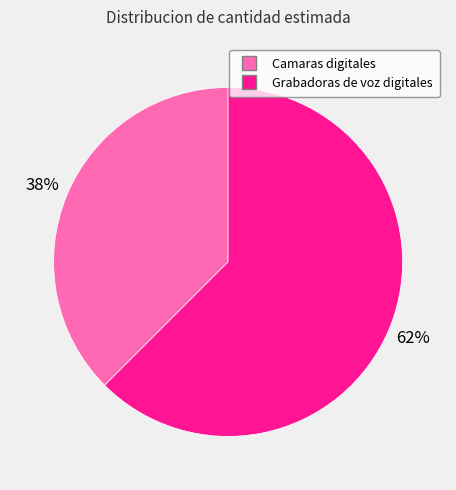

Which category has the biggest portion of the pie?

Grabadoras de voz digitales